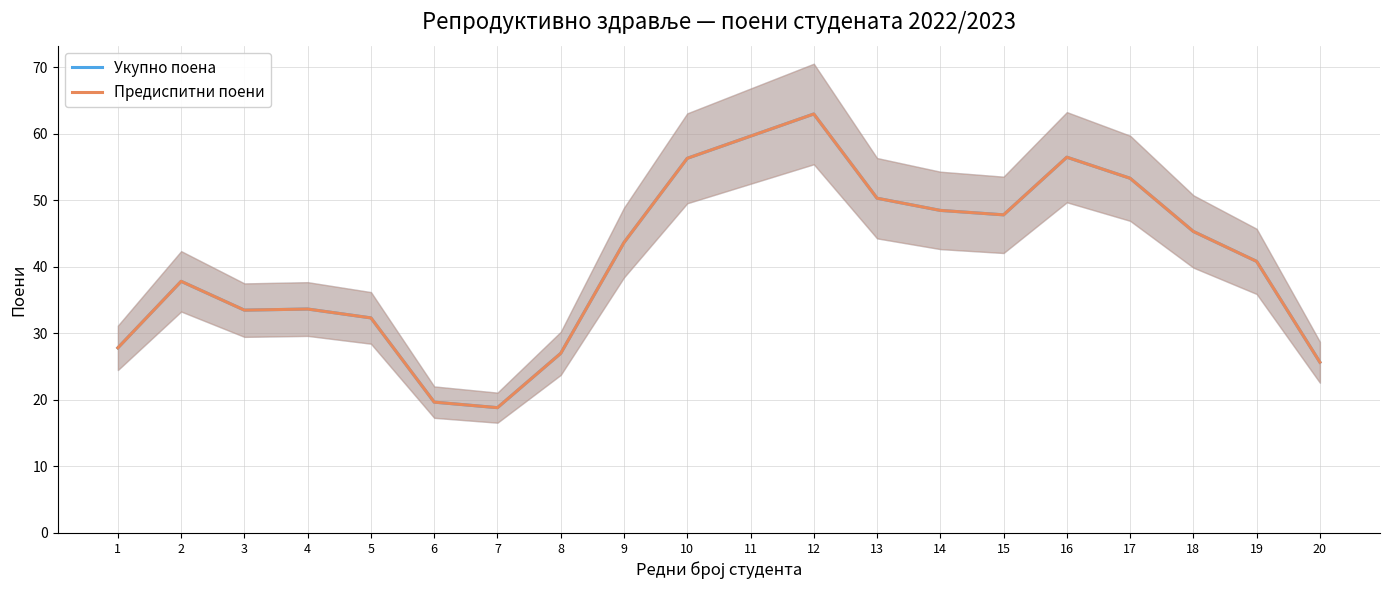

At which category does Укупно поена reach its first local peak?

2